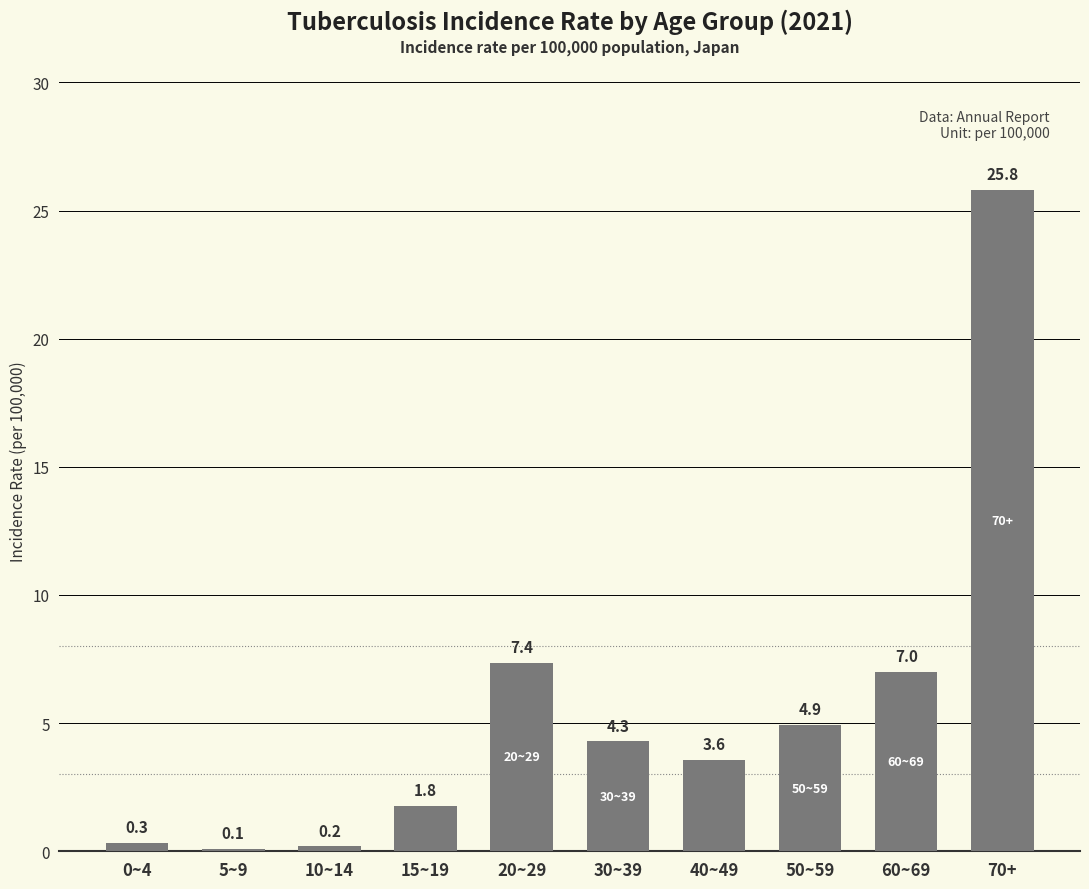

What is the label of the 1st bar from the right?

70+